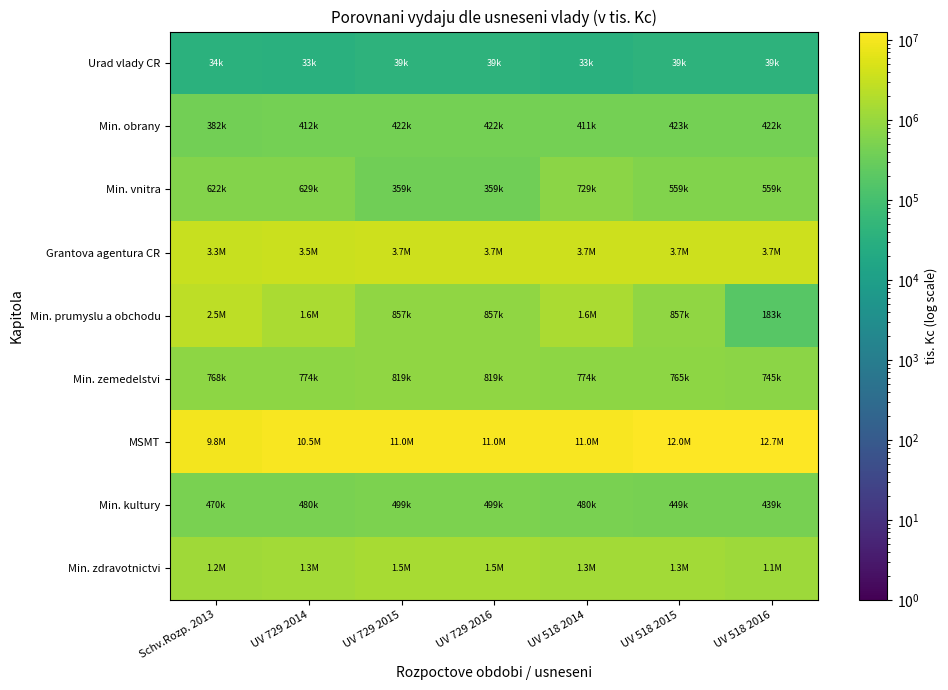

What is the smallest value displayed?

33000